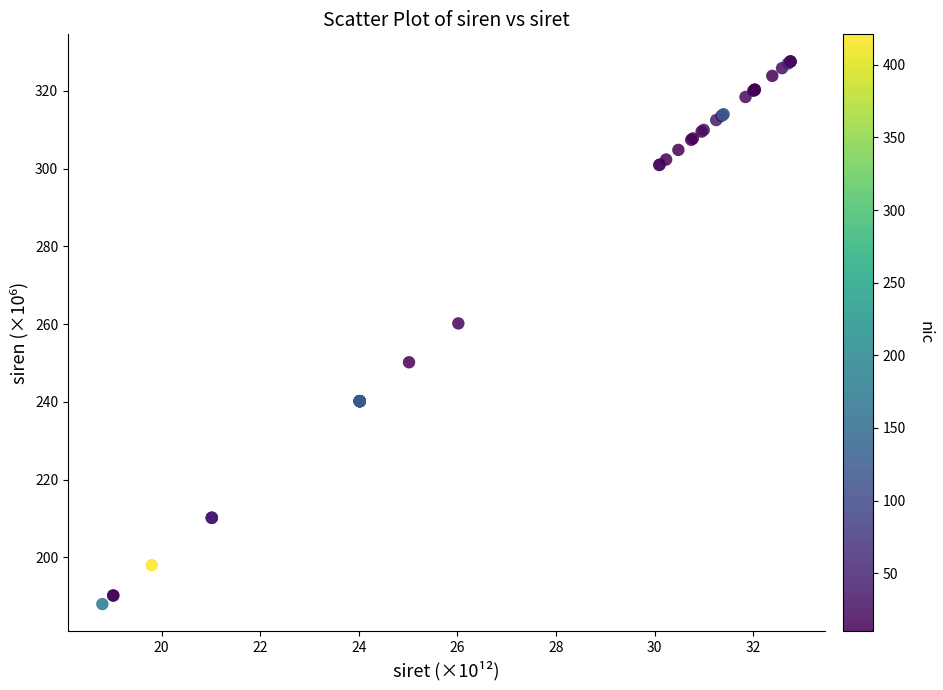

What Y value in the scatter plot is closest to 257?

260.2